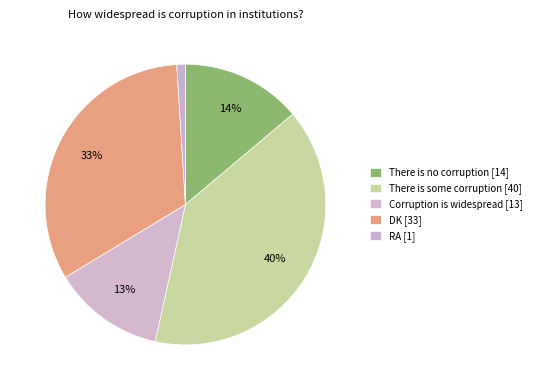

To the nearest percent, what portion does RA represent?

1%